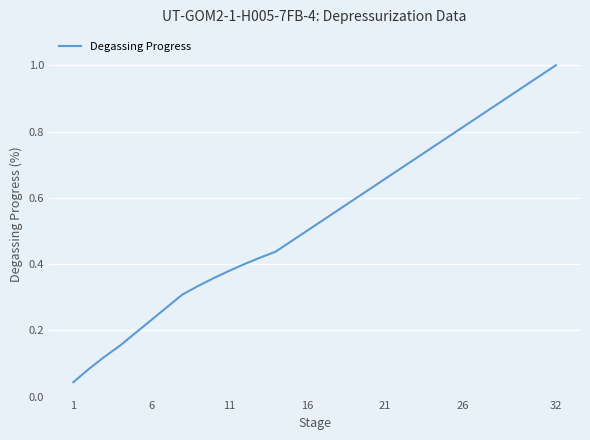

True or false: there are more than 2 points higher than both neighbors.

False